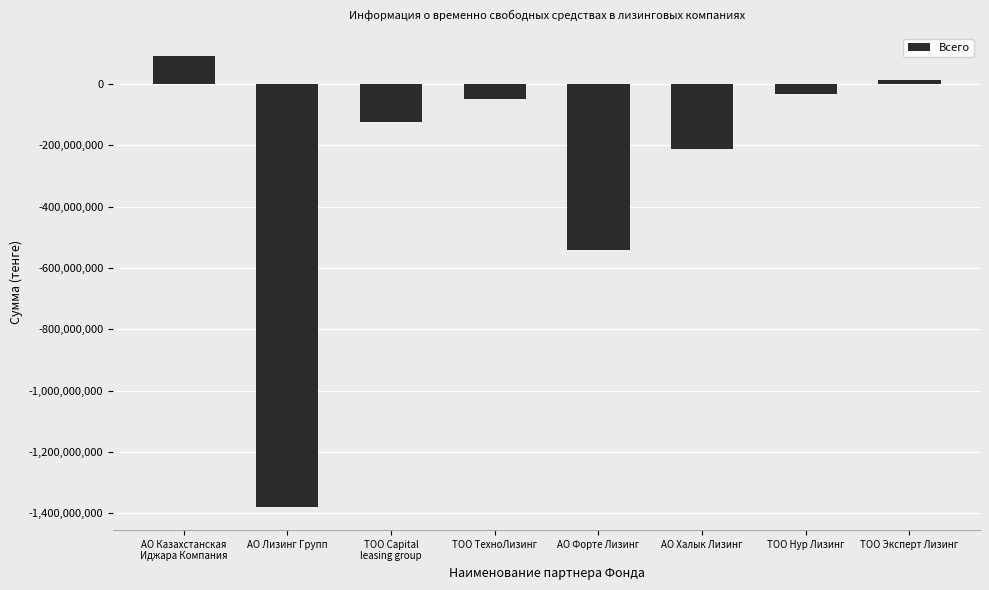

How many data points are less than -49132049?

4